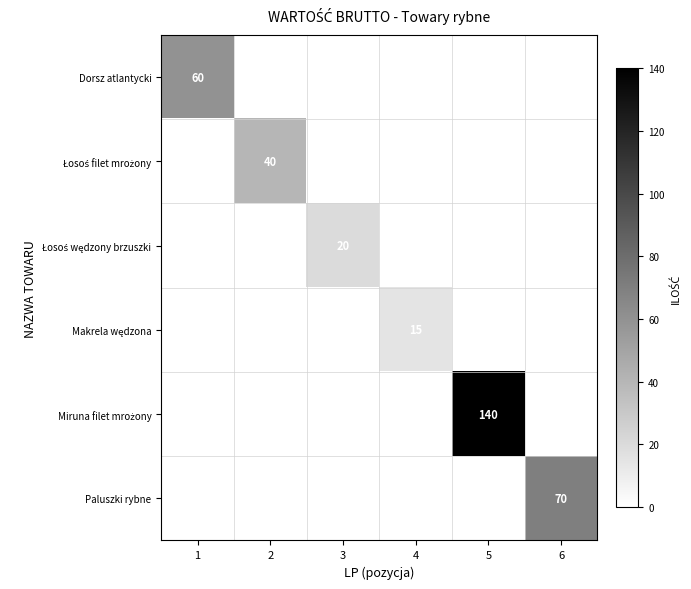

True or false: Paluszki rybne has a value of 22 at 6.

False